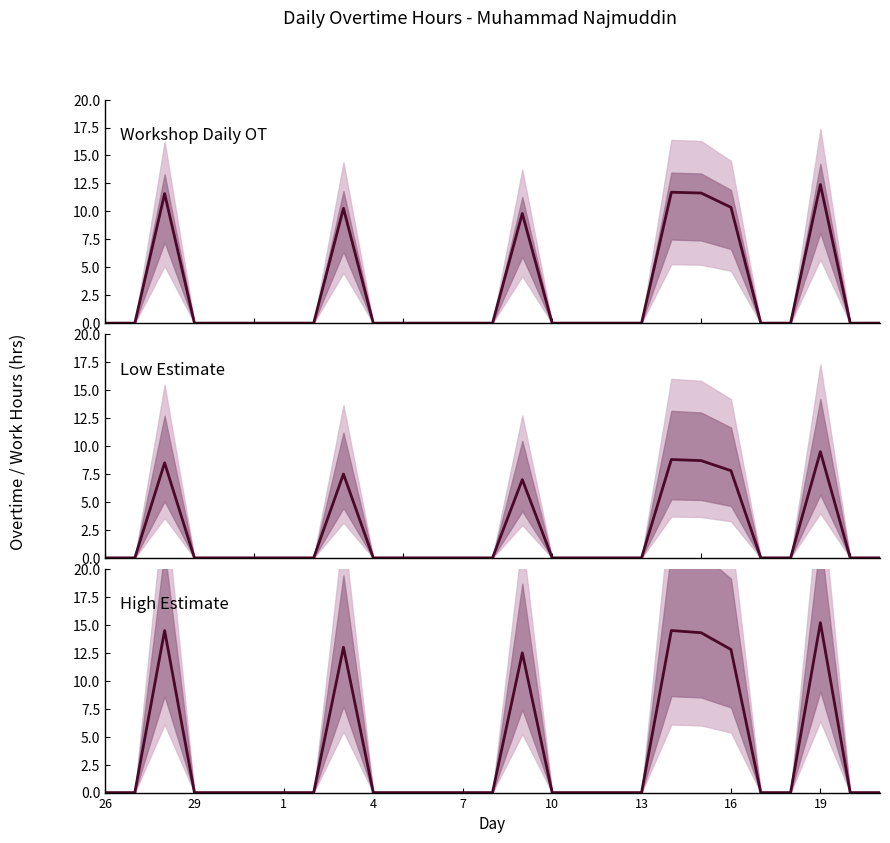

The value of Low Estimate at 10 is 0.0. True or false?

True